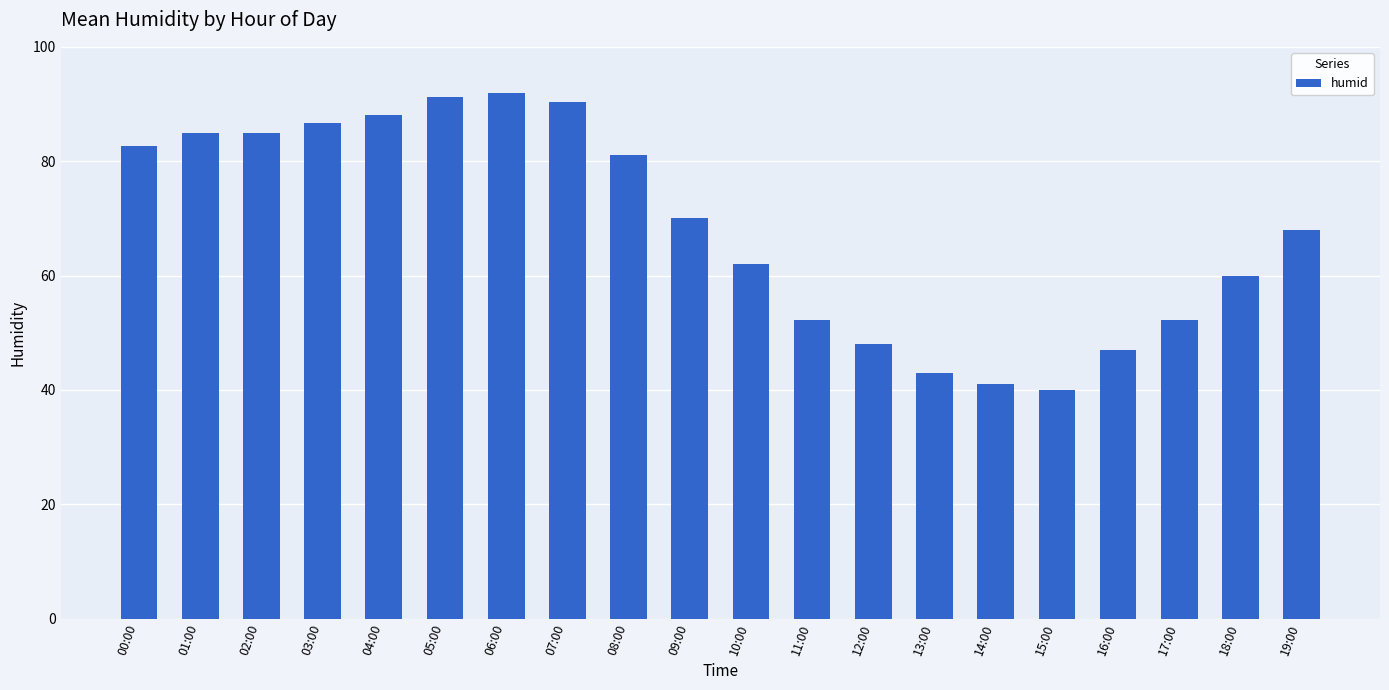

What is the label of the 19th bar from the right?

01:00